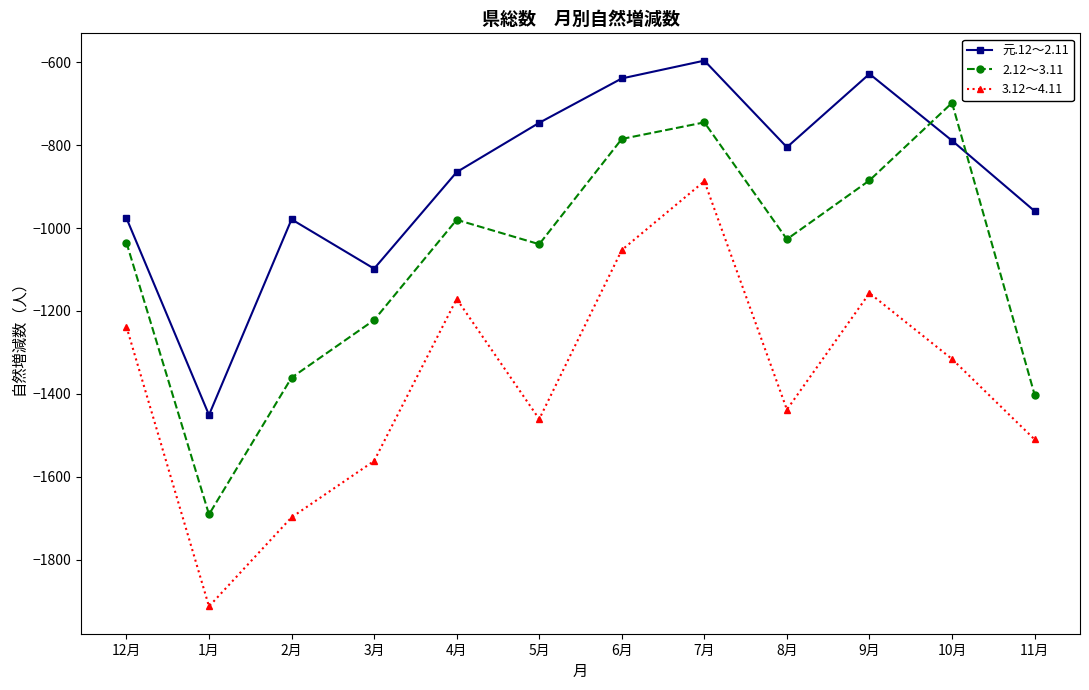

True or false: 元.12～2.11 and 3.12～4.11 intersect in this chart.

False